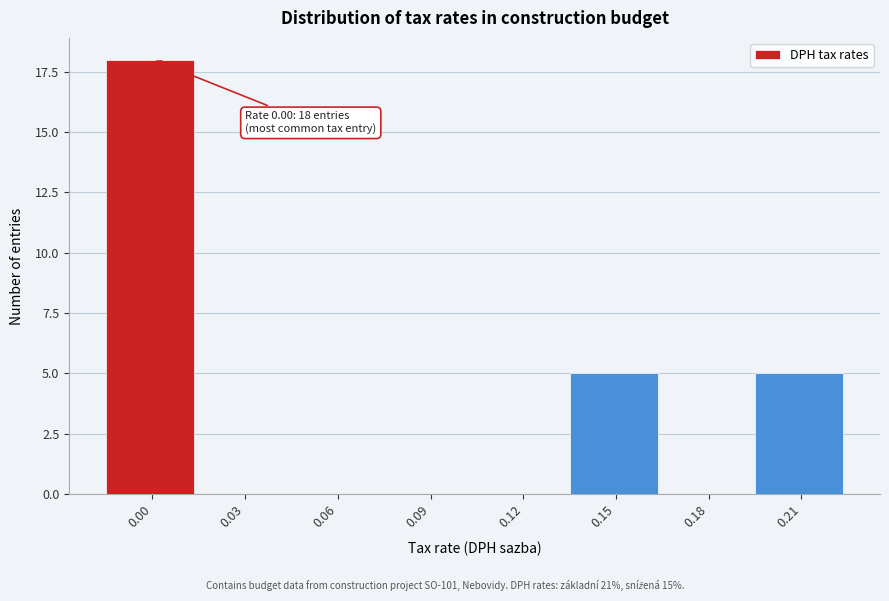

Reading right to left, transcribe all the data shown in this chart.

0.21=5	0.18=0	0.15=5	0.12=0	0.09=0	0.06=0	0.03=0	0.00=18